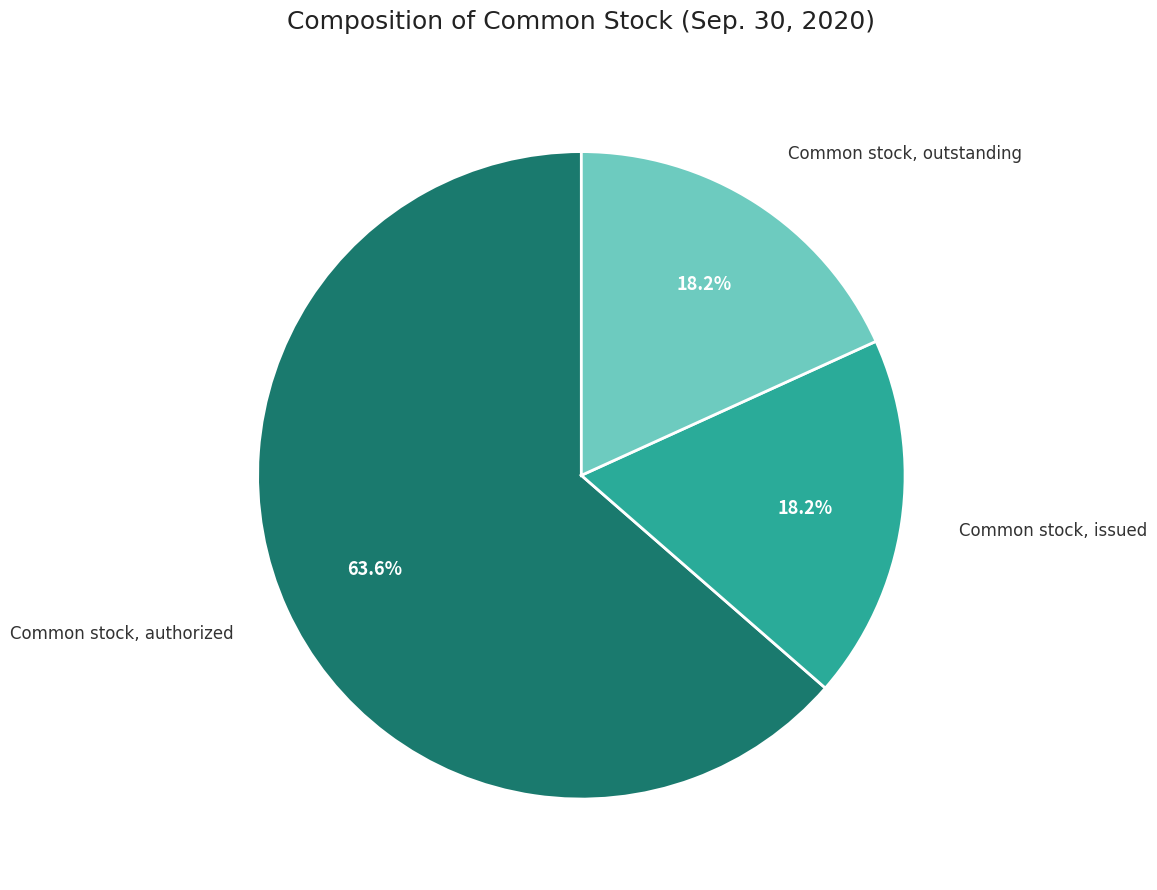

The Common stock, outstanding slice represents 13% of the pie. True or false?

False